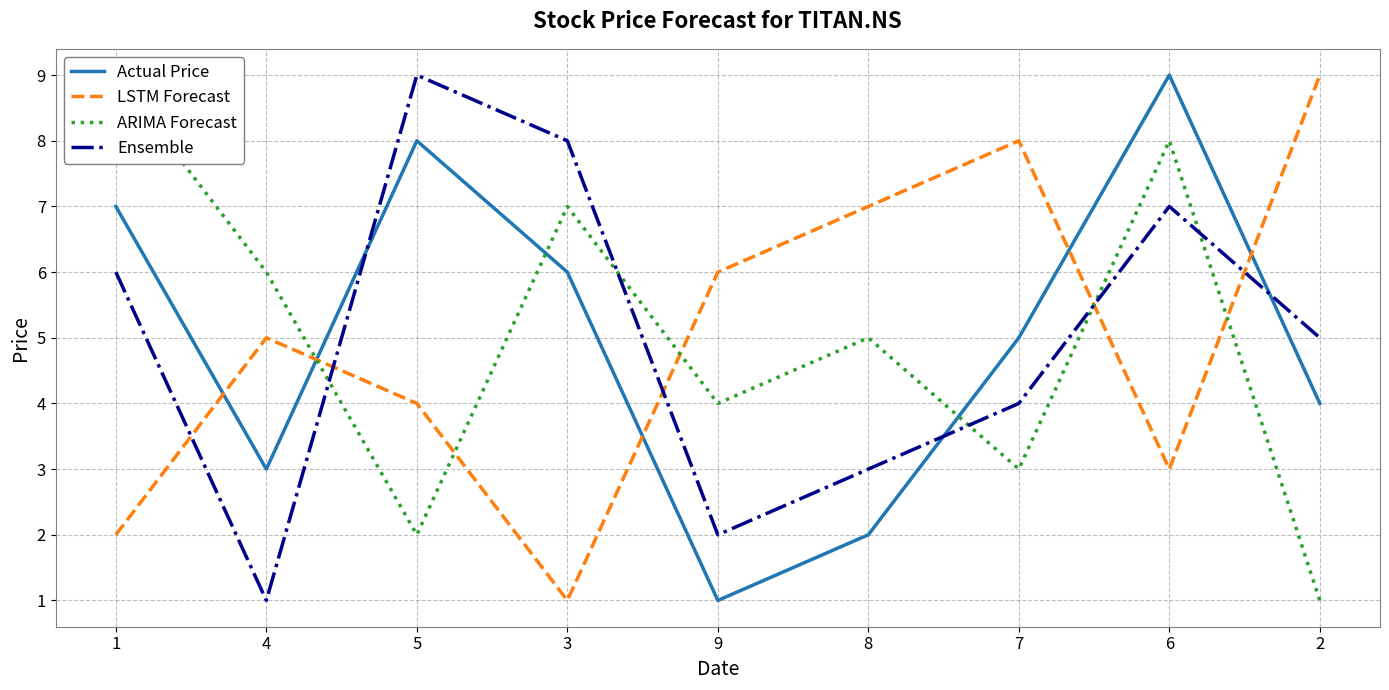

Which series ends up on top after the final intersection of LSTM Forecast and ARIMA Forecast?

LSTM Forecast